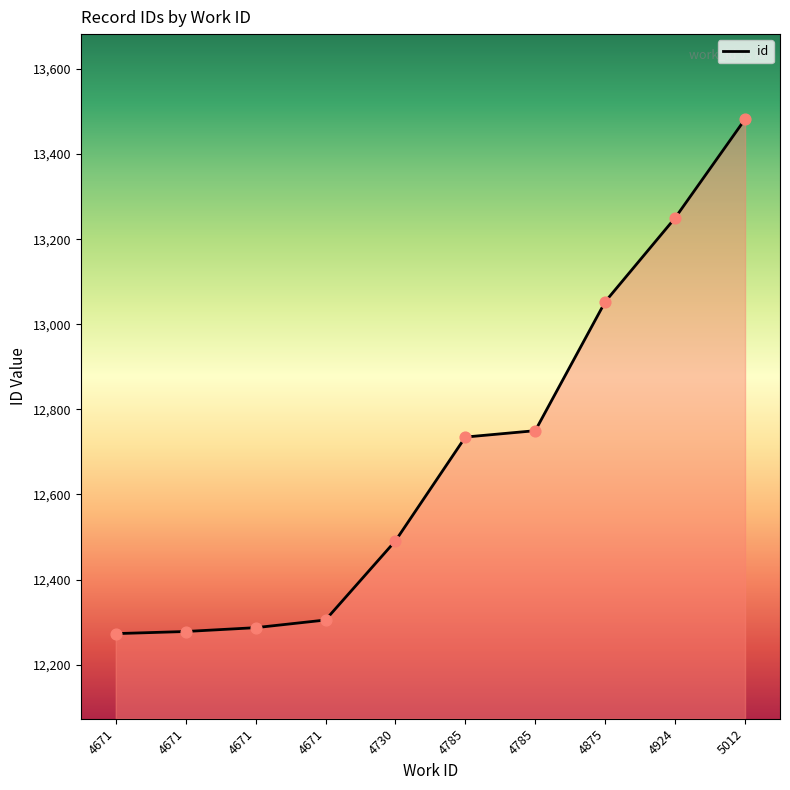

How many lines are shown in the chart?

1